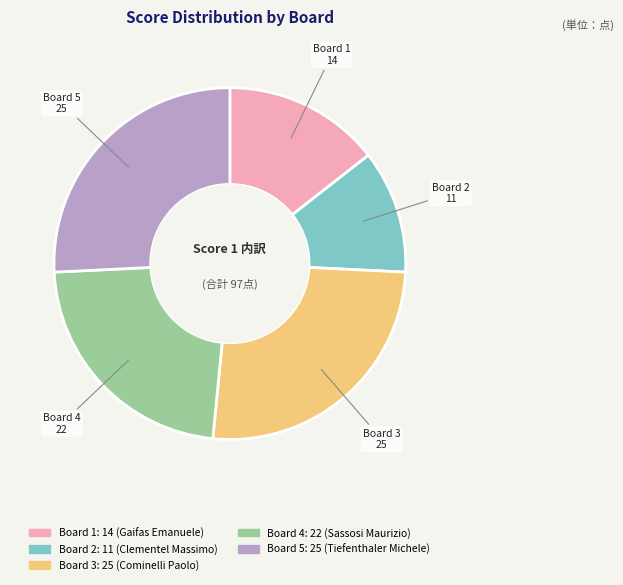

Which slice is the smallest?

Board 2